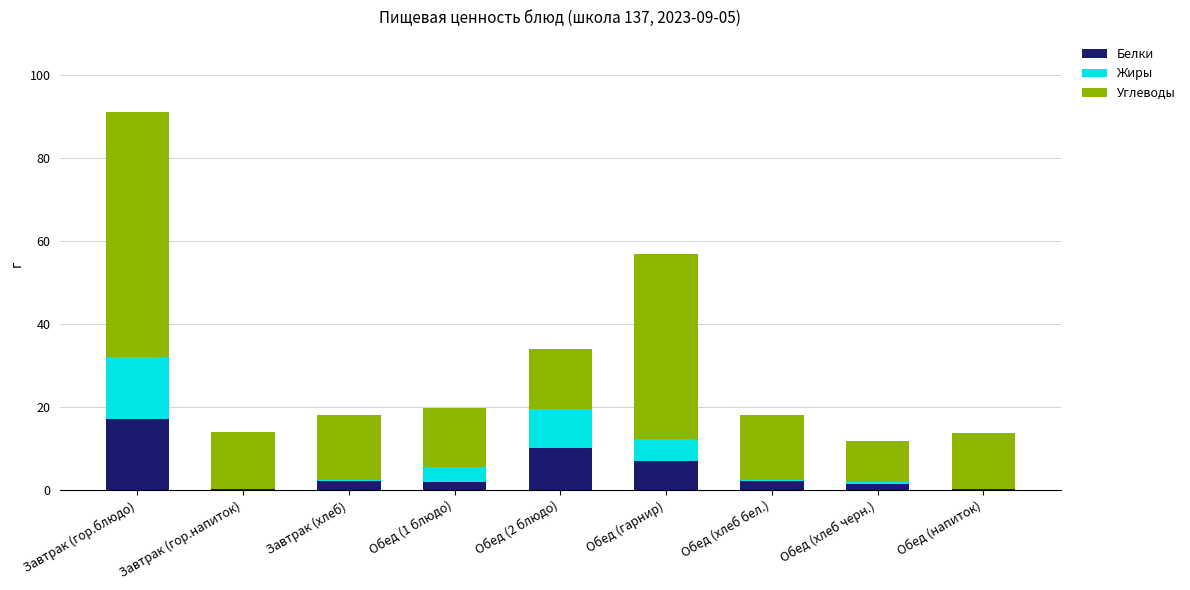

What is the sum of the Белки values at Обед (1 блюдо) and Обед (хлеб бел.)?

4.2